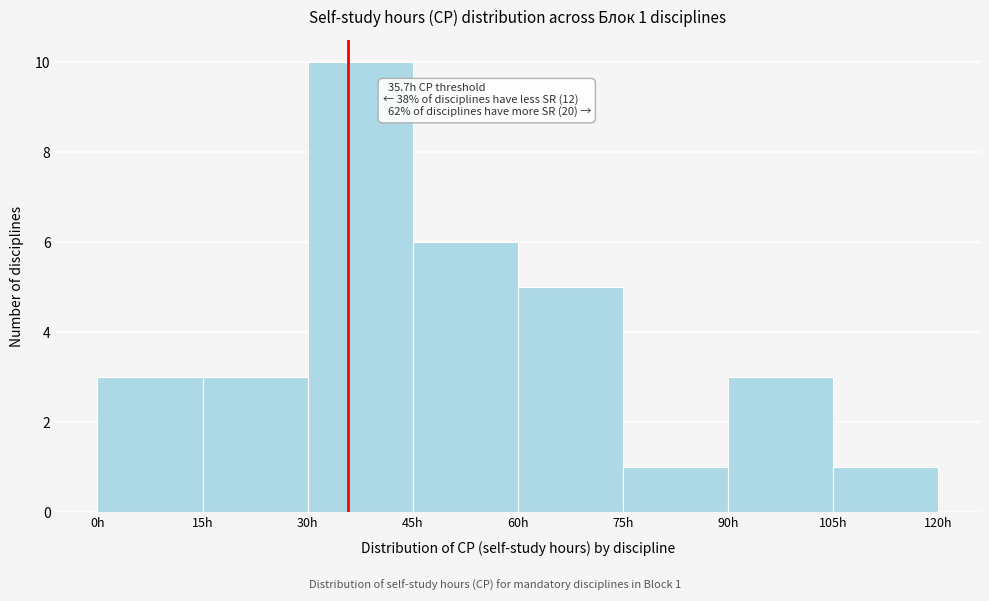

Over which range of the x-axis is the bar tallest?

30 to 45